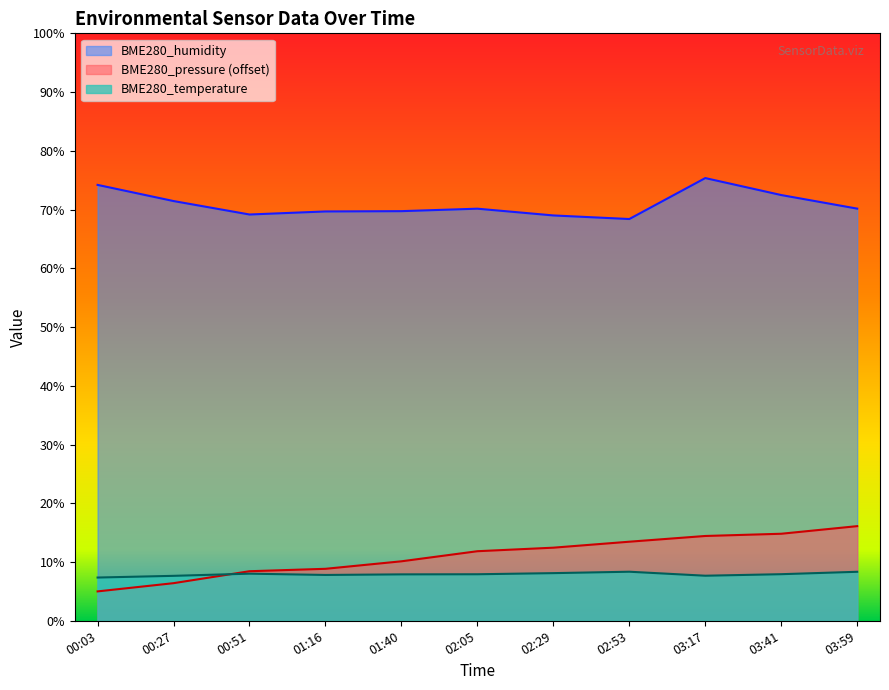

How many values in the BME280_humidity series are below 70?

5